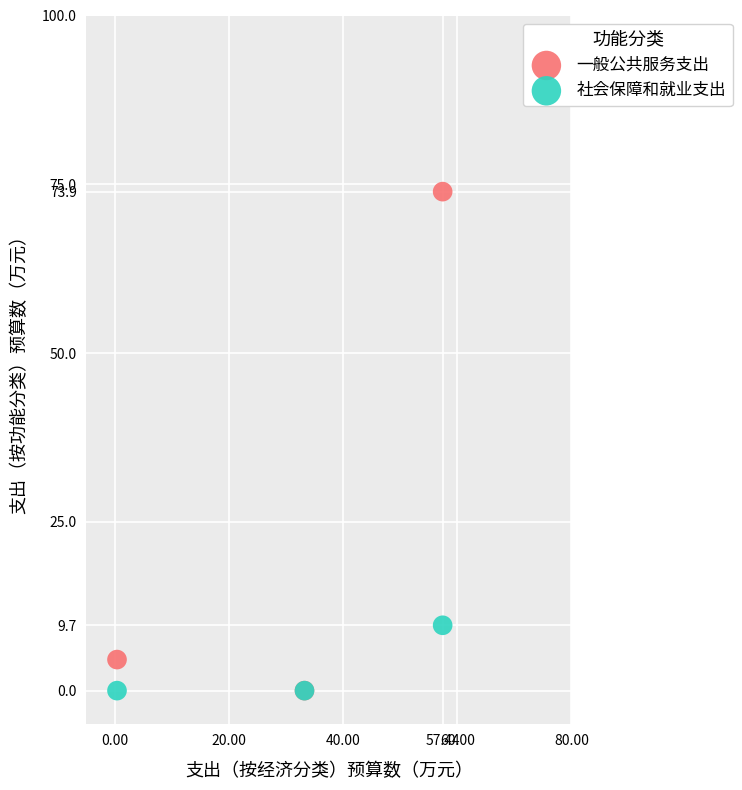

In the 一般公共服务支出 series, what Y value is closest to 36?

4.6